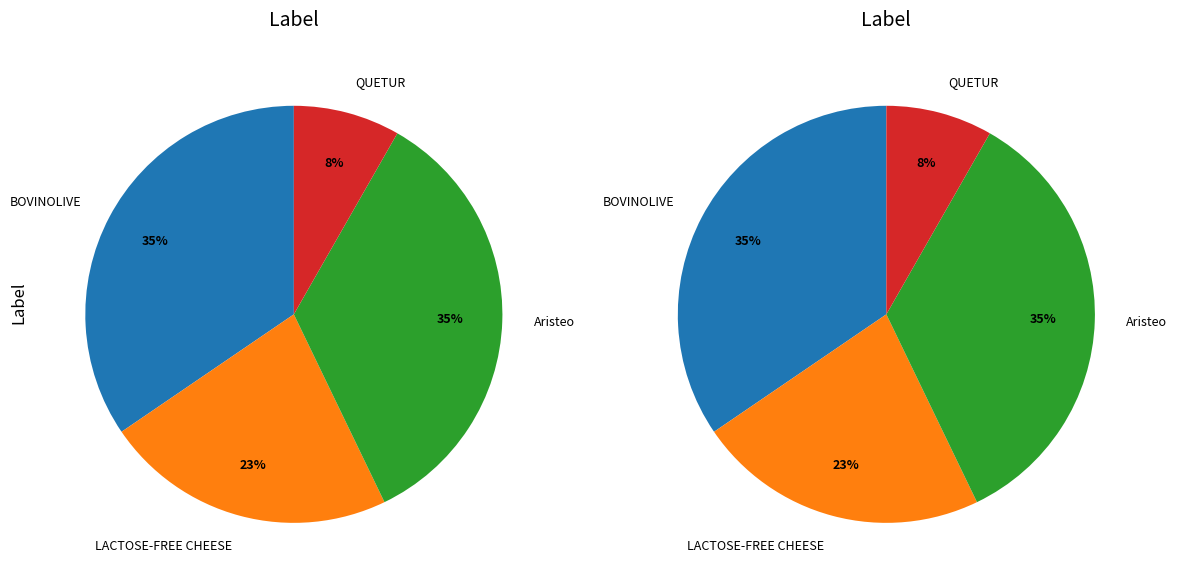

Is QUETUR the majority of the pie?

No